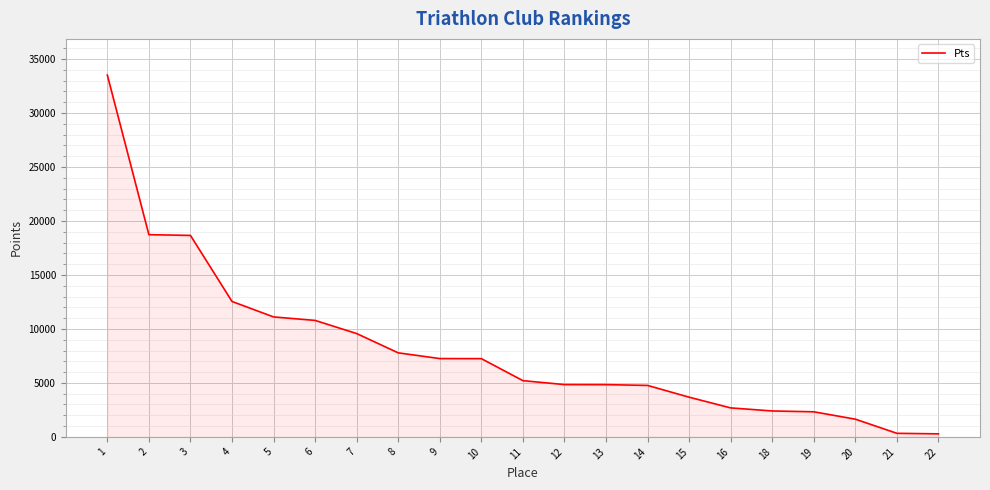

What is the average value?

8106